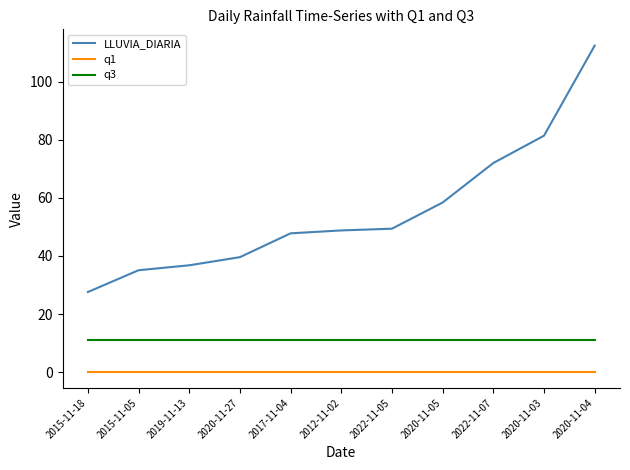

What is the sum of the LLUVIA_DIARIA values at 2022-11-07 and 2015-11-18?

99.6